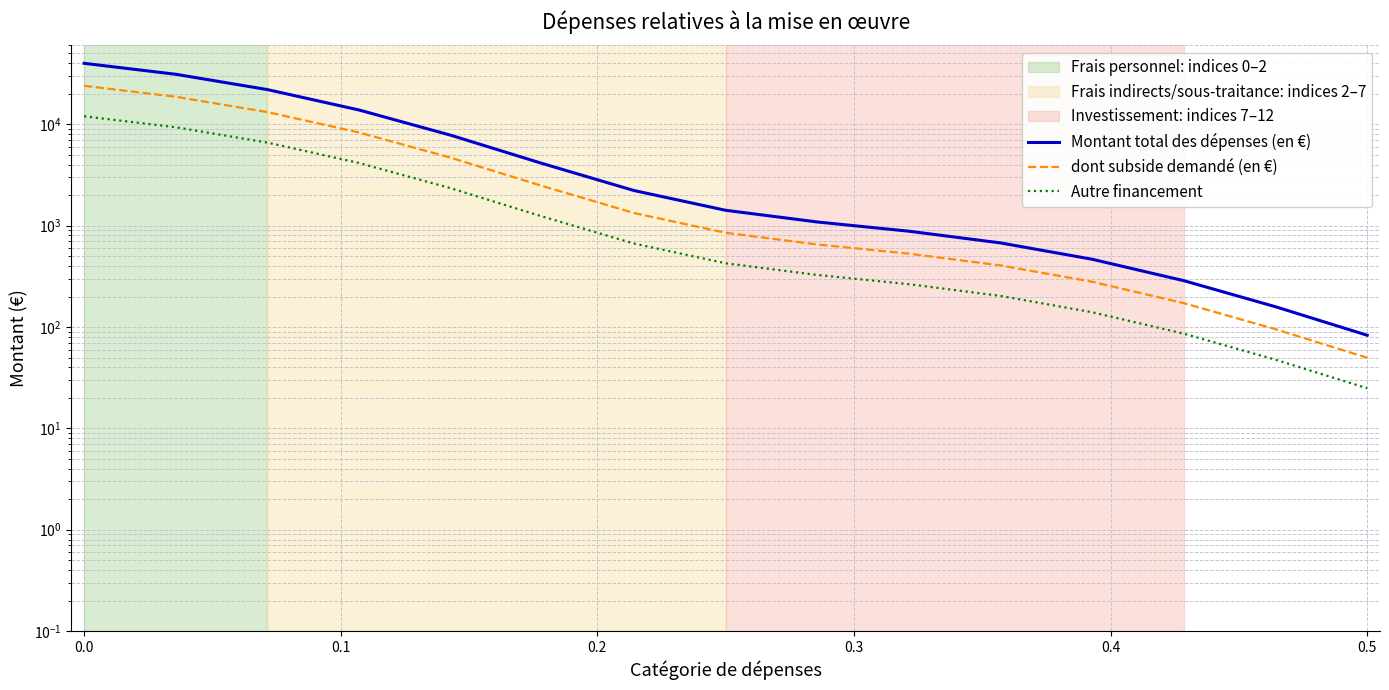

True or false: Montant total des dépenses (en €) and Autre financement intersect in this chart.

False